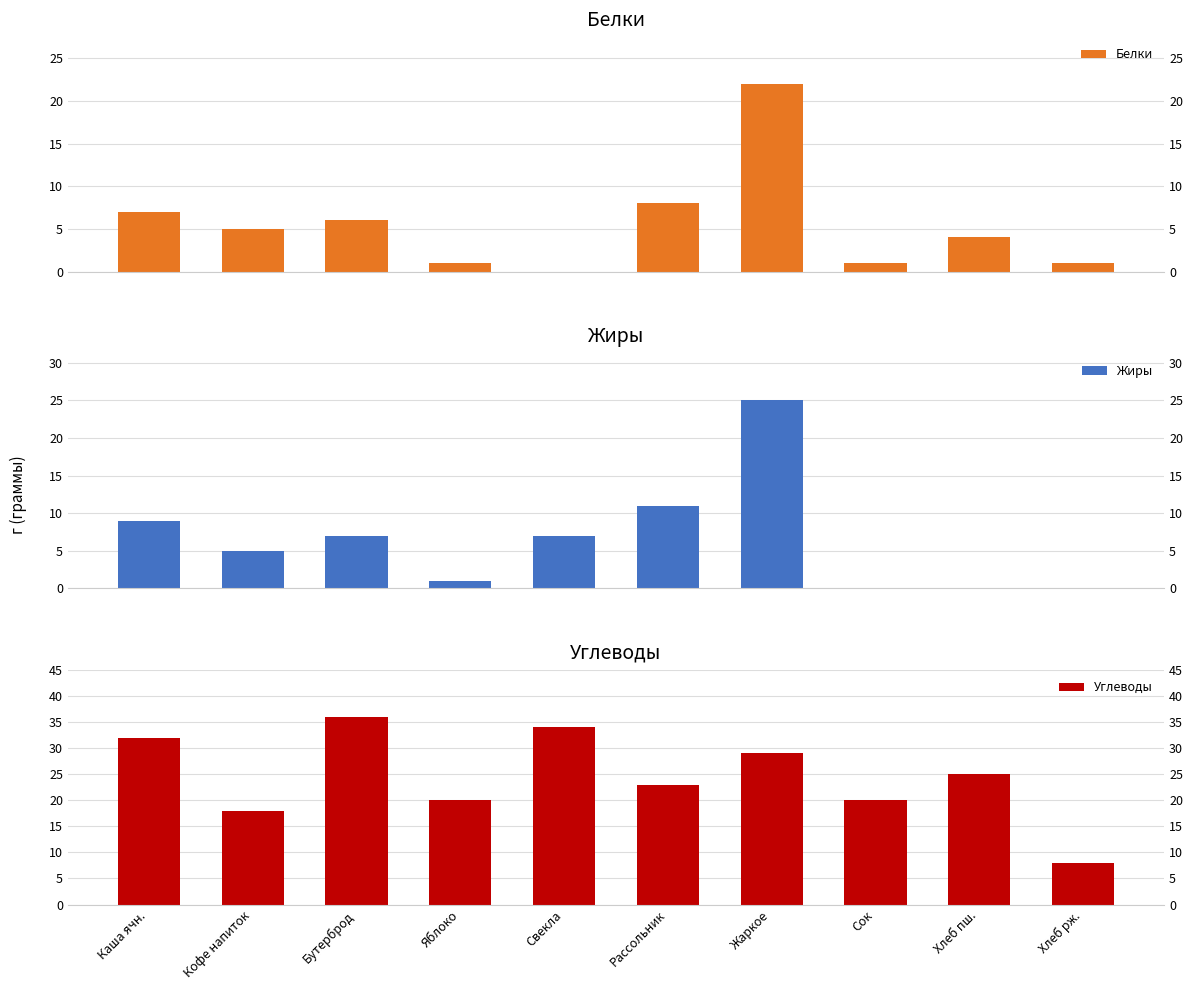

What is the difference between the maximum and minimum values in the Белки series?

22